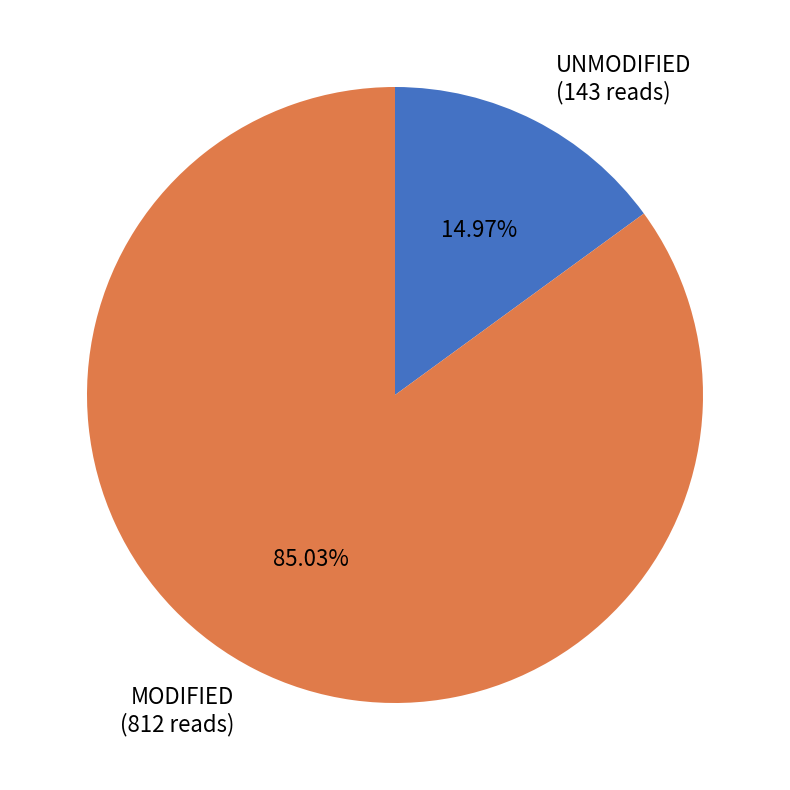

What is the ratio of the value at MODIFIED (812 reads) to the value at UNMODIFIED (143 reads)?

5.7